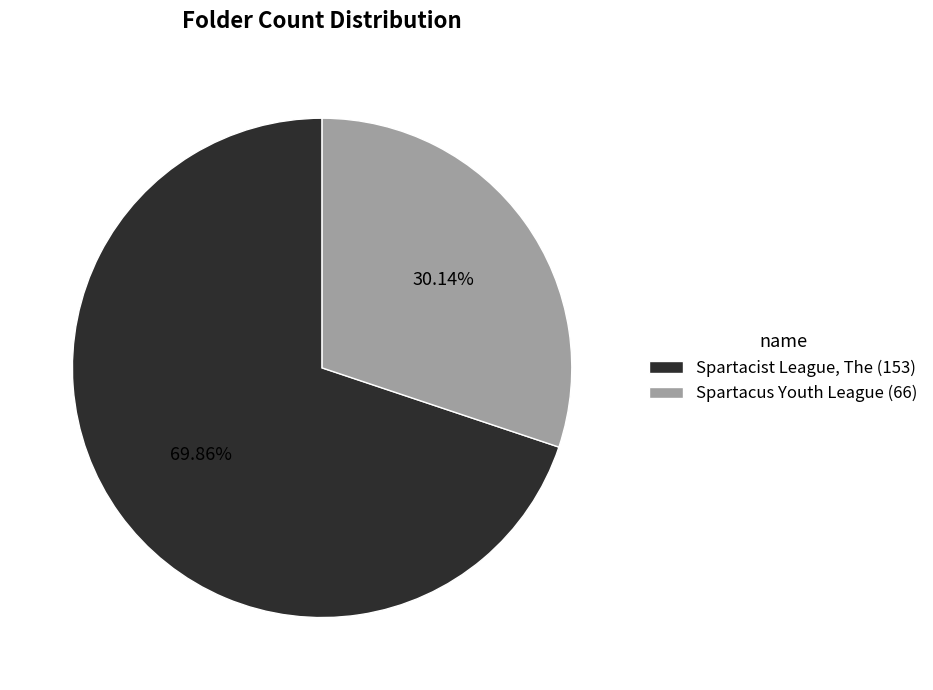

The Spartacus Youth League slice represents 30% of the pie. True or false?

True